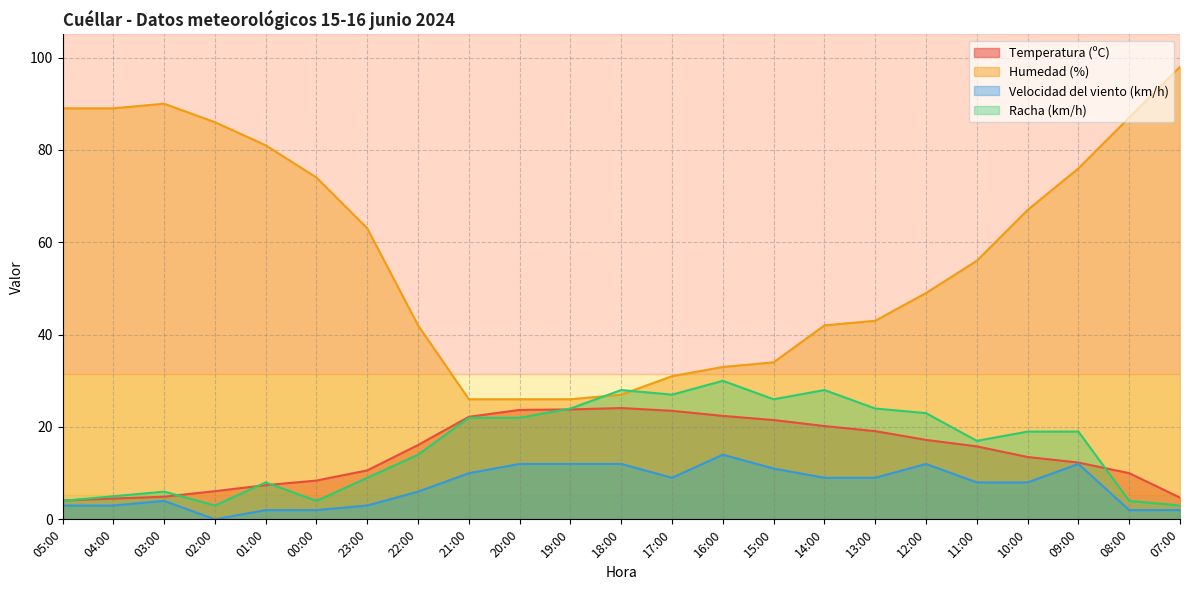

Does the chart display data point markers on the line(s)?

No